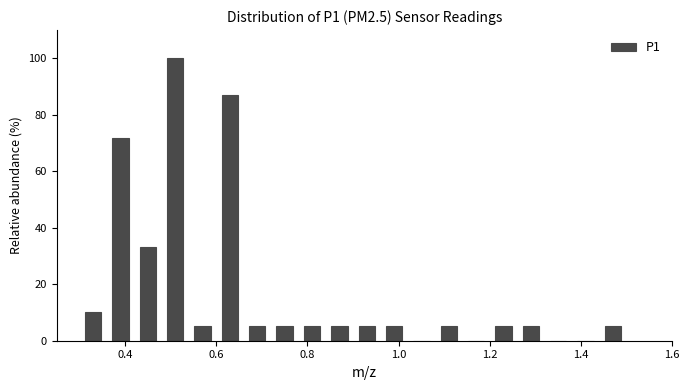

Read against the x-axis, roughly where is the centre of the tallest bar?

0.52